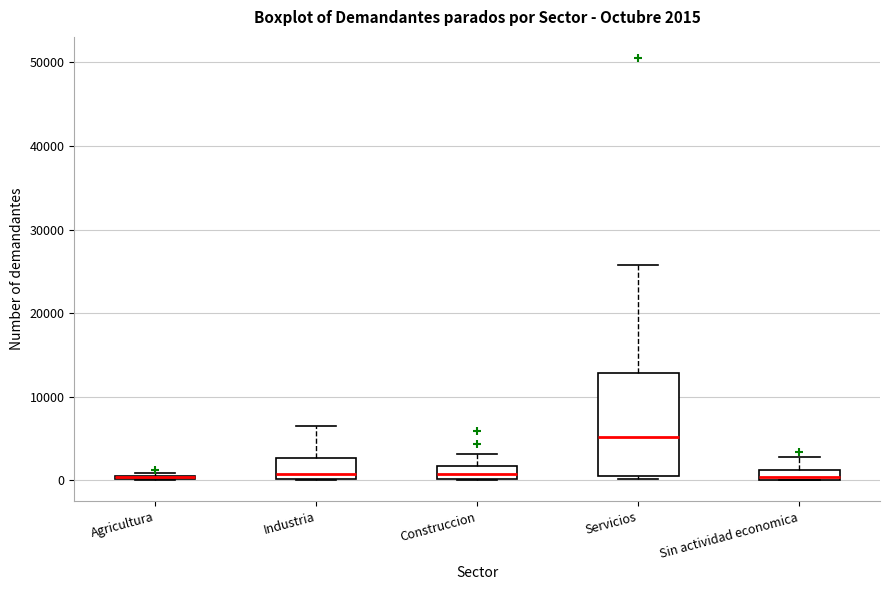

Comparing the boxes themselves (not the whiskers), which one is the tallest?

Servicios